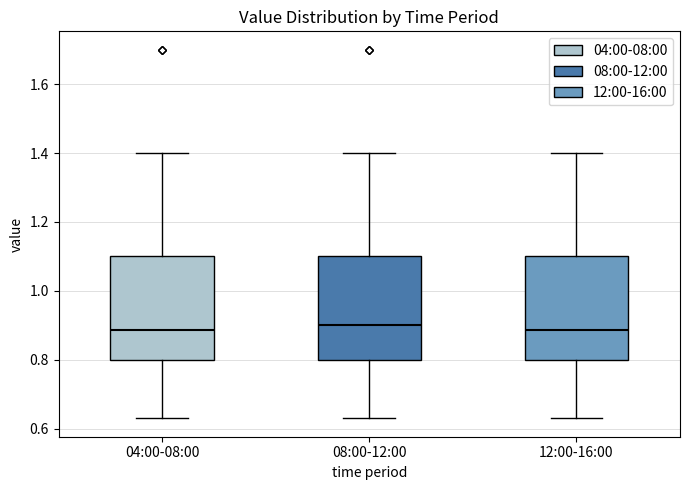

Reading left to right, transcribe this box plot: for each box, give where its median line is, the range the box spans, and where its two whiskers end, as read against the y-axis. The values are not printed on the chart, so give them approximately, as read against the axis.

04:00-08:00: median 0.88, box 0.80 to 1.10, whiskers 0.64 to 1.40
08:00-12:00: median 0.90, box 0.80 to 1.10, whiskers 0.64 to 1.40
12:00-16:00: median 0.88, box 0.80 to 1.10, whiskers 0.64 to 1.40